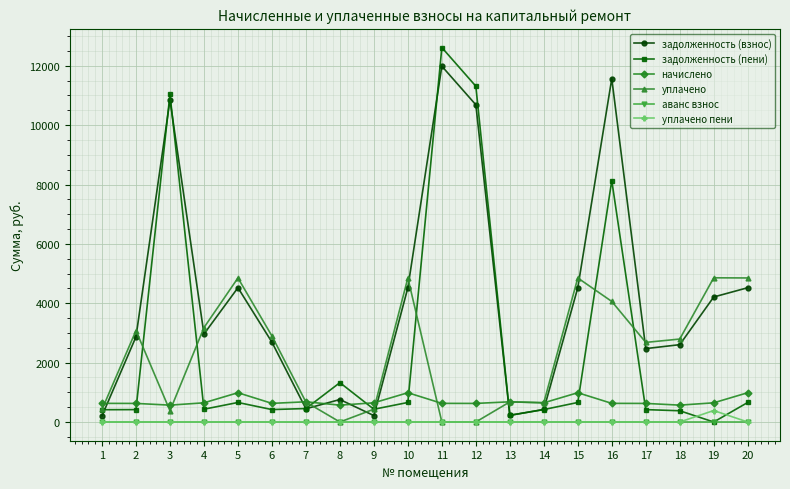

What is the greatest value displayed?

12614.2